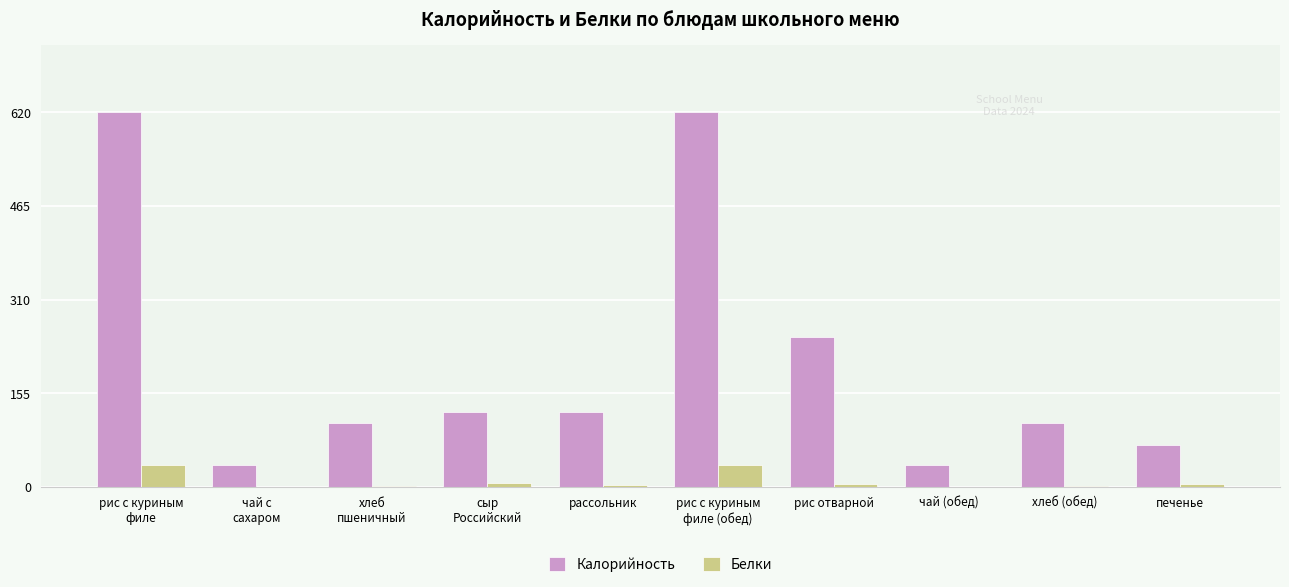

Which series has the largest range (max minus min)?

Калорийность